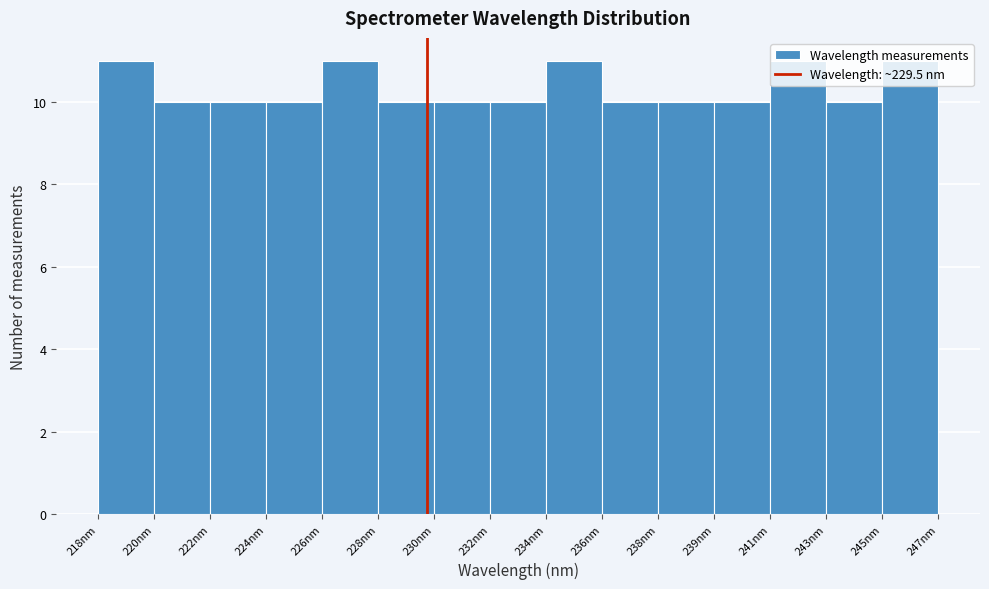

What is the label of the 12th bar from the right?

224nm